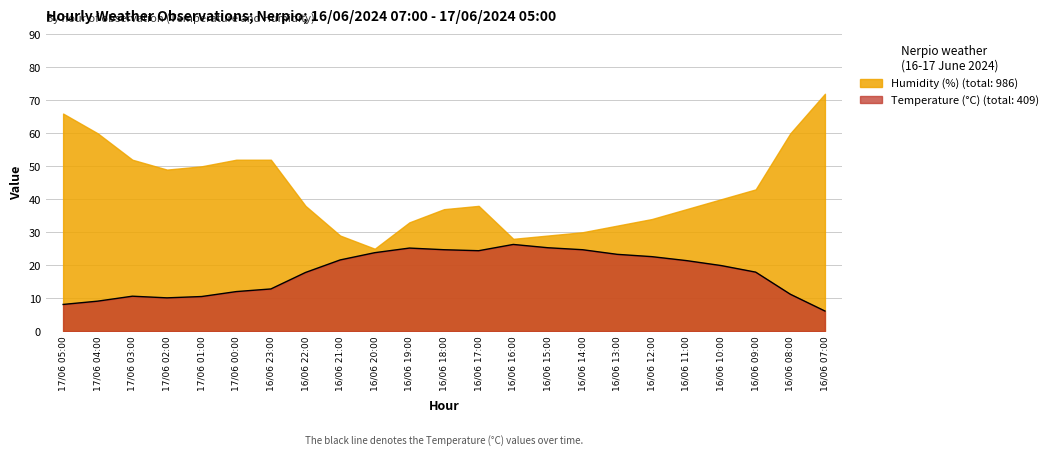

The value at 17/06 00:00 is 12.0. True or false?

True